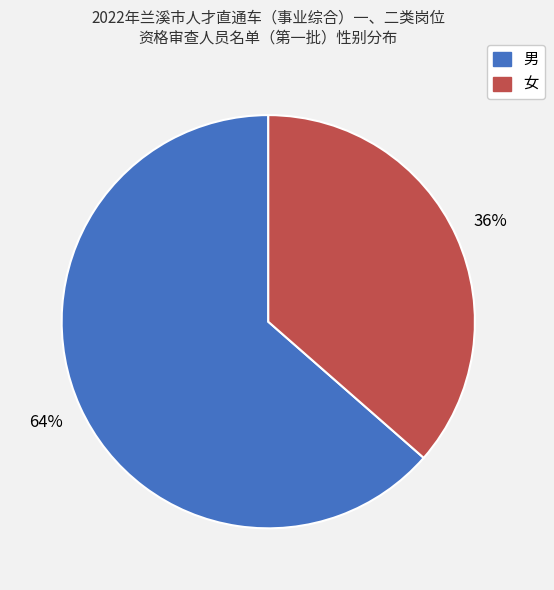

Which has a higher value, 女 or 男?

男